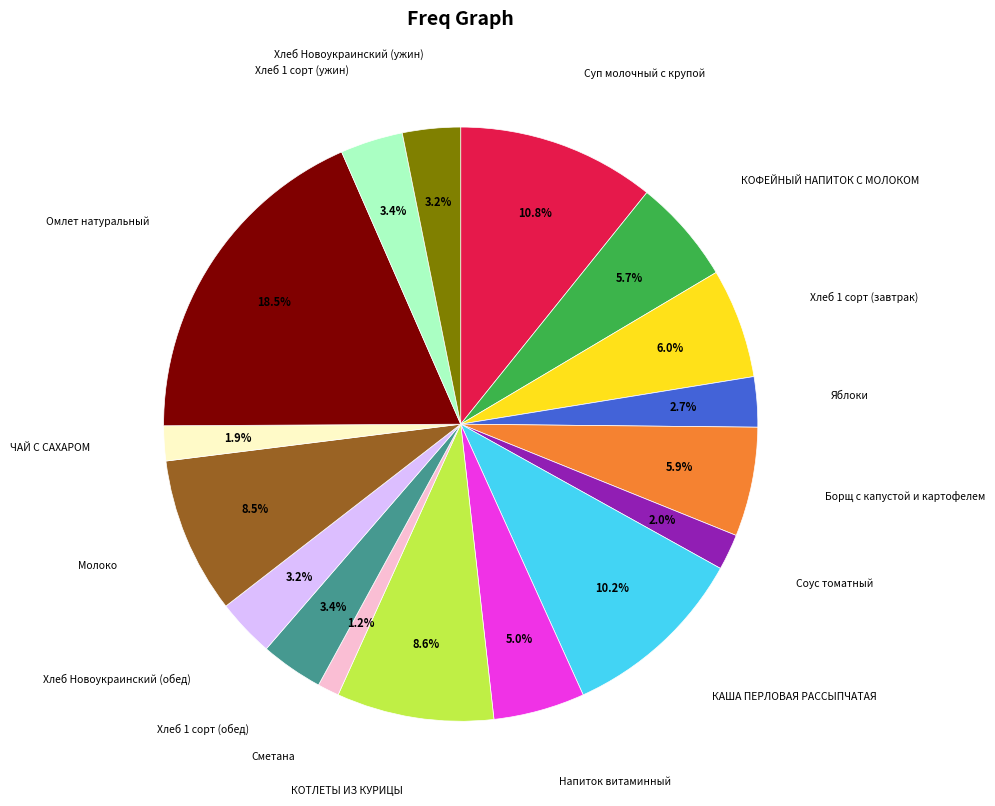

What is the ratio of the value at Суп молочный с крупой to the value at Яблоки?

4.0